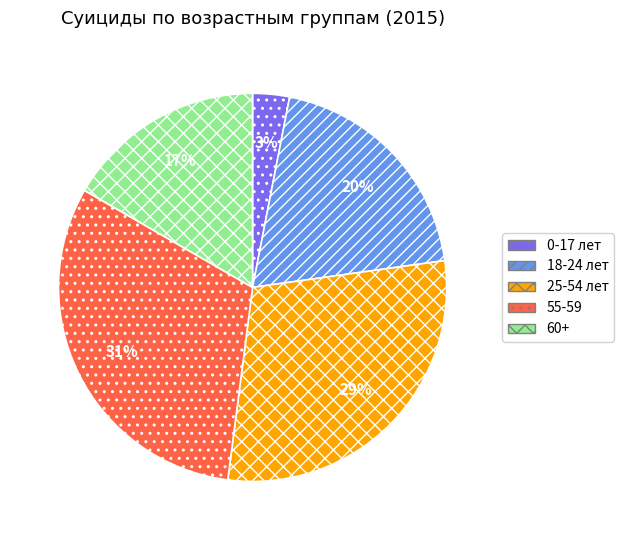

Which has a higher value, 18-24 лет or 55-59?

55-59